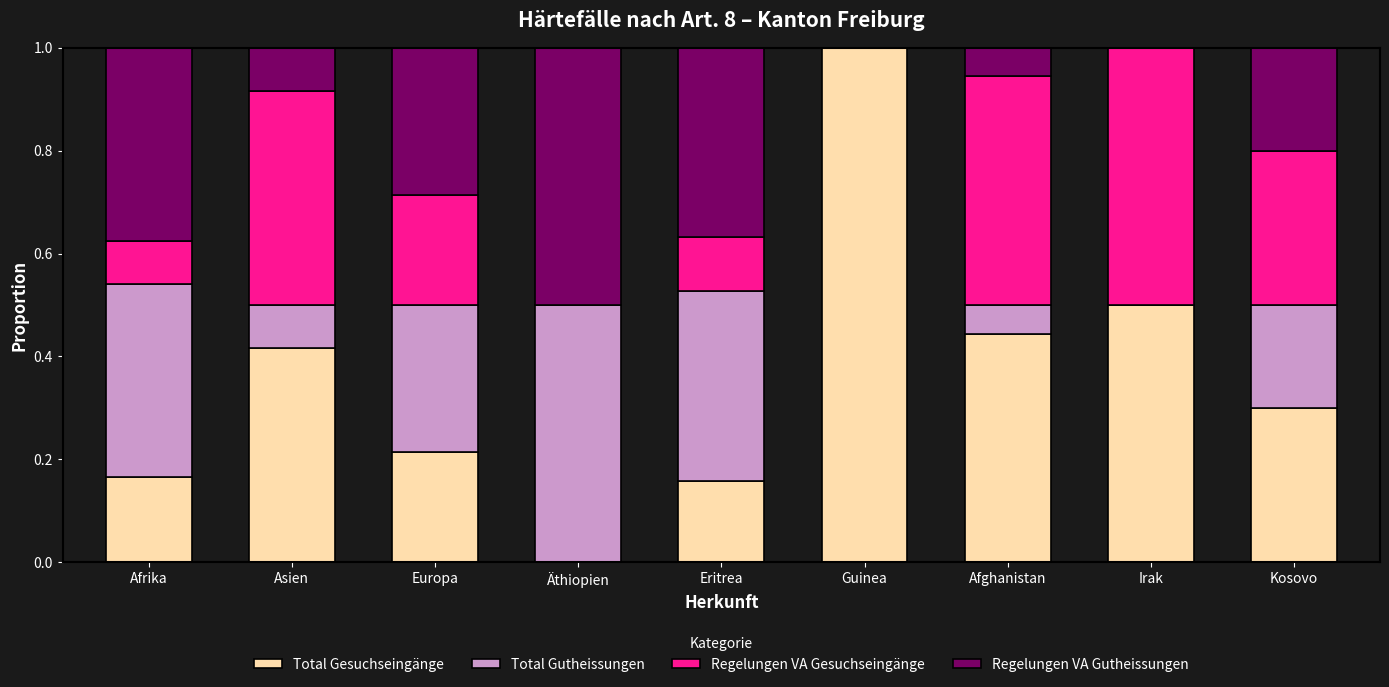

Which category has the highest value in the Total Gesuchseingänge series?

Guinea